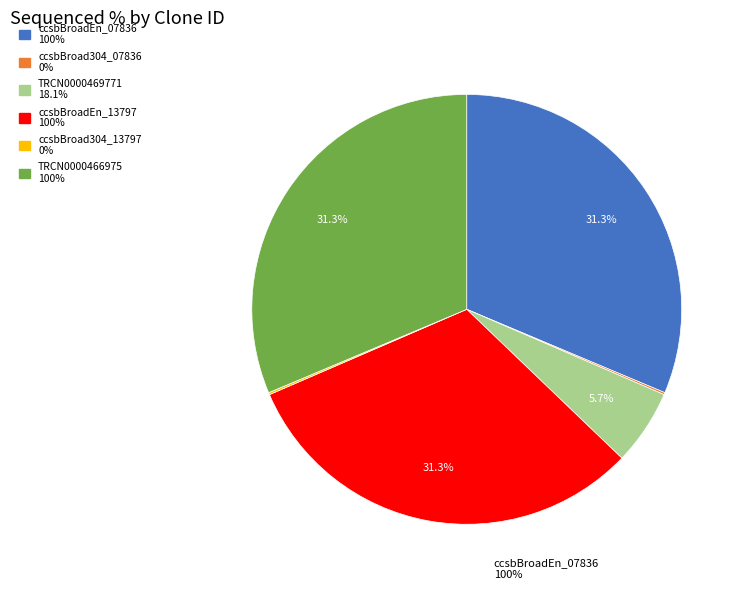

Approximately how many times larger is the value at ccsbBroadEn_13797 compared to TRCN0000469771?

5.5